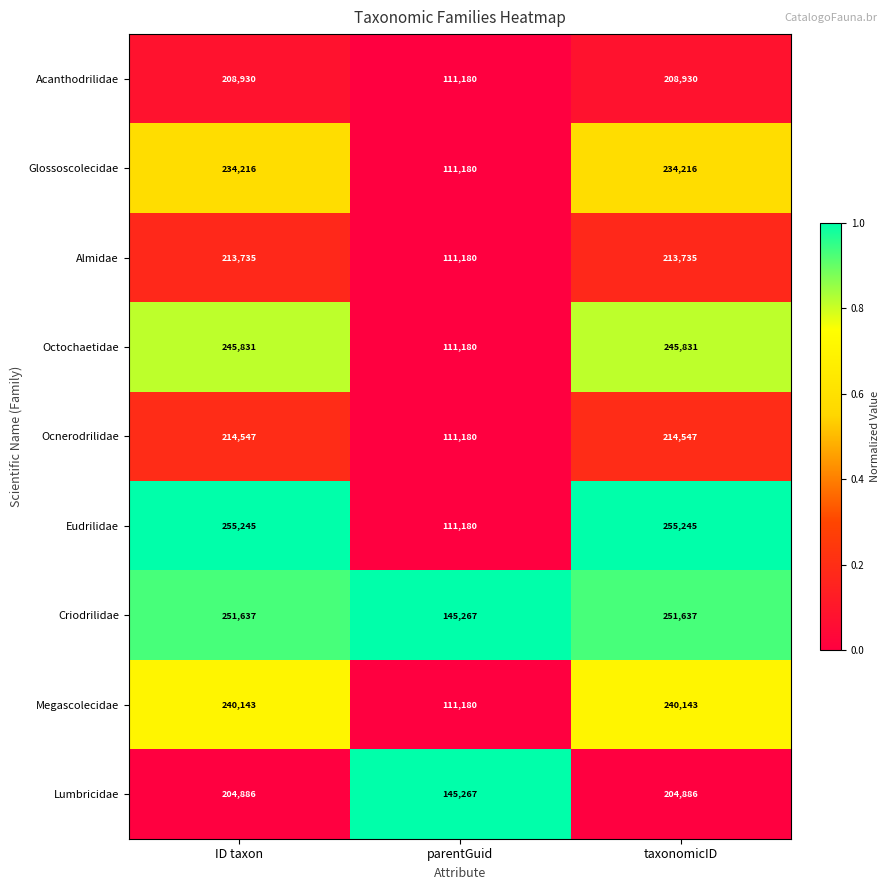

Reading left to right, list all the values displayed in this chart.

Acanthodrilidae: ID taxon=208930	parentGuid=111180	taxonomicID=208930
Glossoscolecidae: ID taxon=234216	parentGuid=111180	taxonomicID=234216
Almidae: ID taxon=213735	parentGuid=111180	taxonomicID=213735
Octochaetidae: ID taxon=245831	parentGuid=111180	taxonomicID=245831
Ocnerodrilidae: ID taxon=214547	parentGuid=111180	taxonomicID=214547
Eudrilidae: ID taxon=255245	parentGuid=111180	taxonomicID=255245
Criodrilidae: ID taxon=251637	parentGuid=145267	taxonomicID=251637
Megascolecidae: ID taxon=240143	parentGuid=111180	taxonomicID=240143
Lumbricidae: ID taxon=204886	parentGuid=145267	taxonomicID=204886